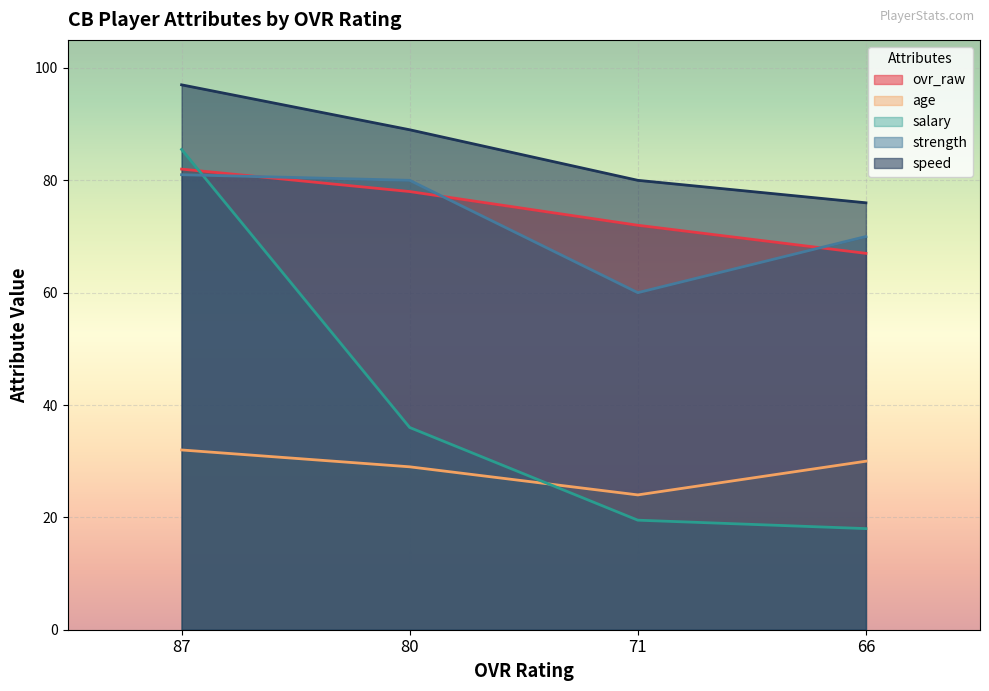

Between 80 and 71, which is larger?

80